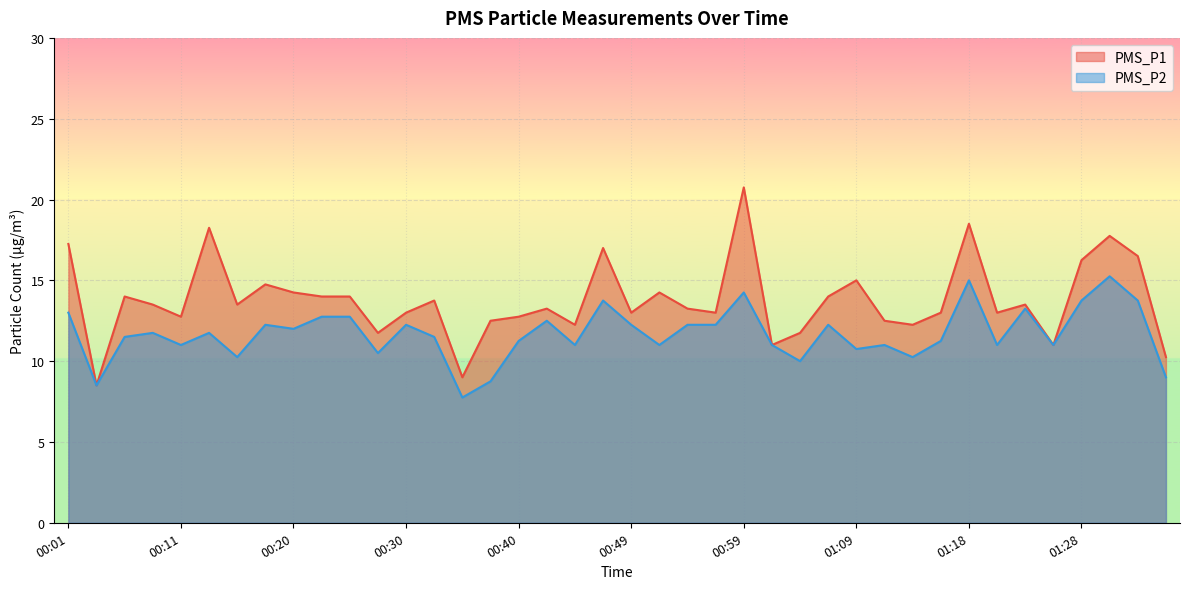

What is the difference between the highest and lowest values at 01:09?

4.2